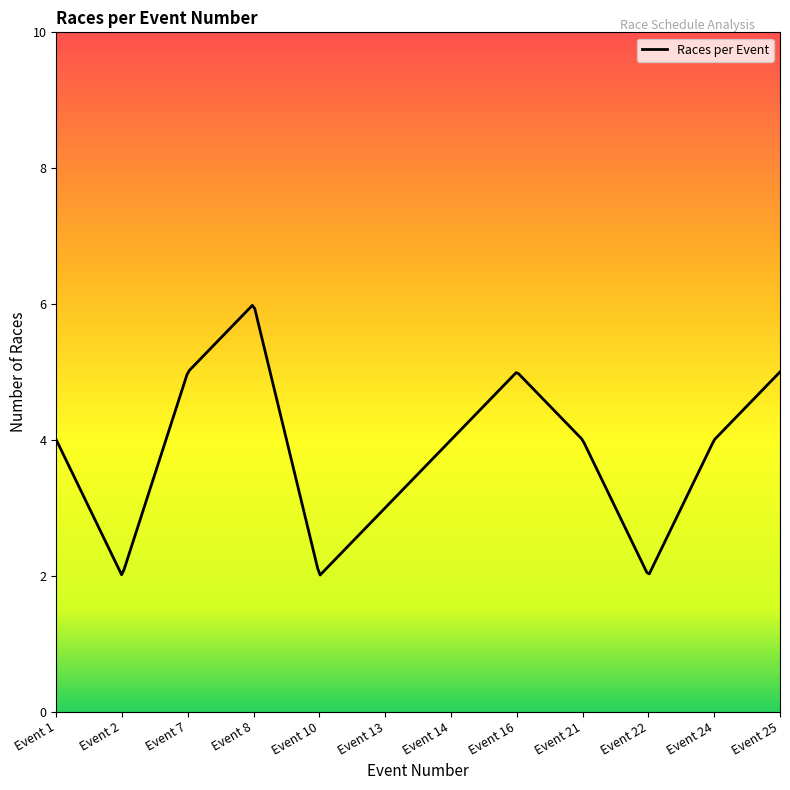

What is the difference between the maximum and minimum values?

4.0